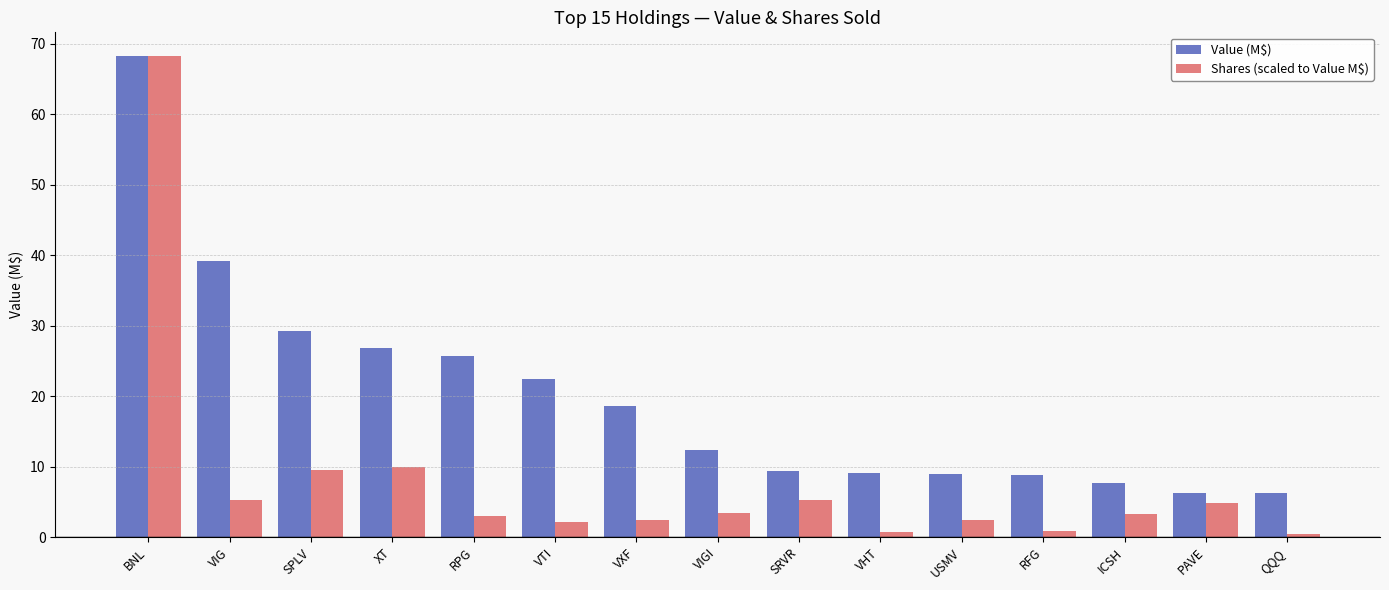

Which category has the highest value across all series?

BNL